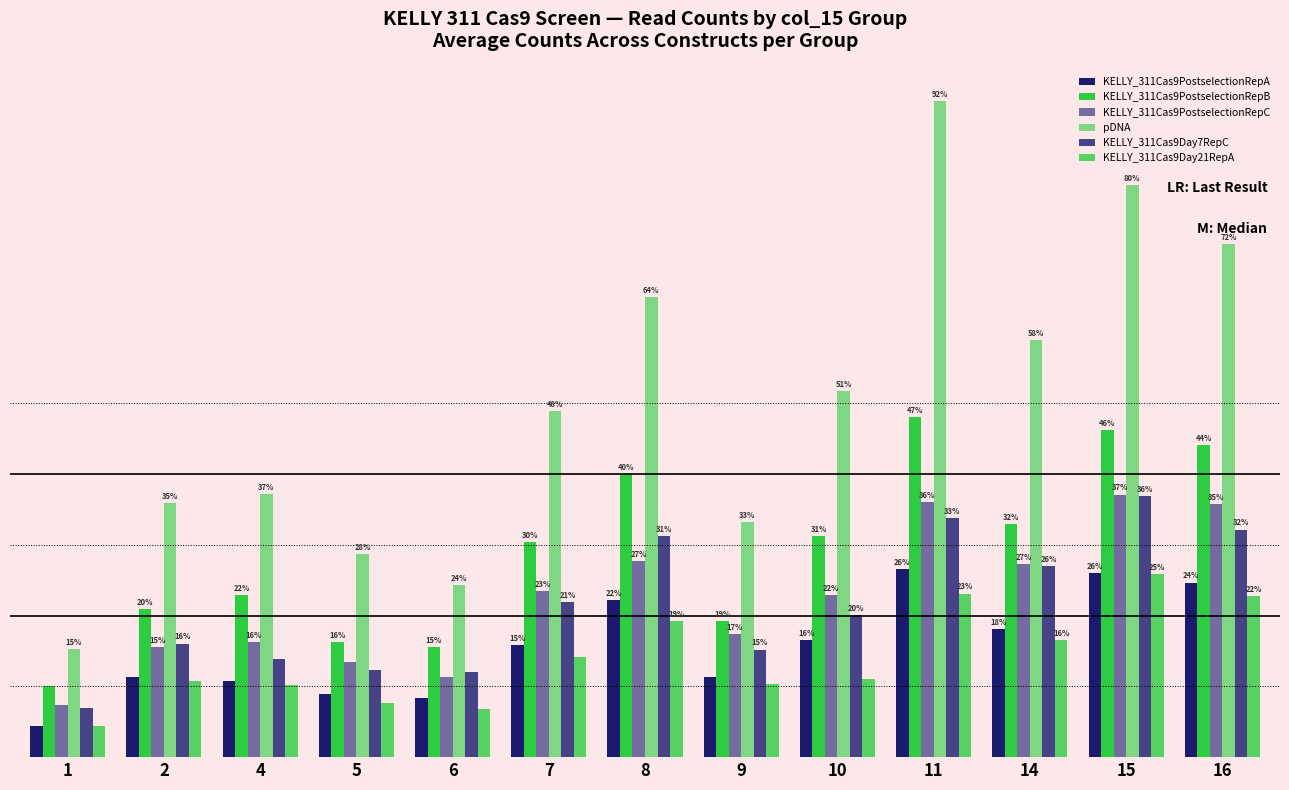

What is the sum of the KELLY_311Cas9Day21RepA values at 2 and 9?

2098.0